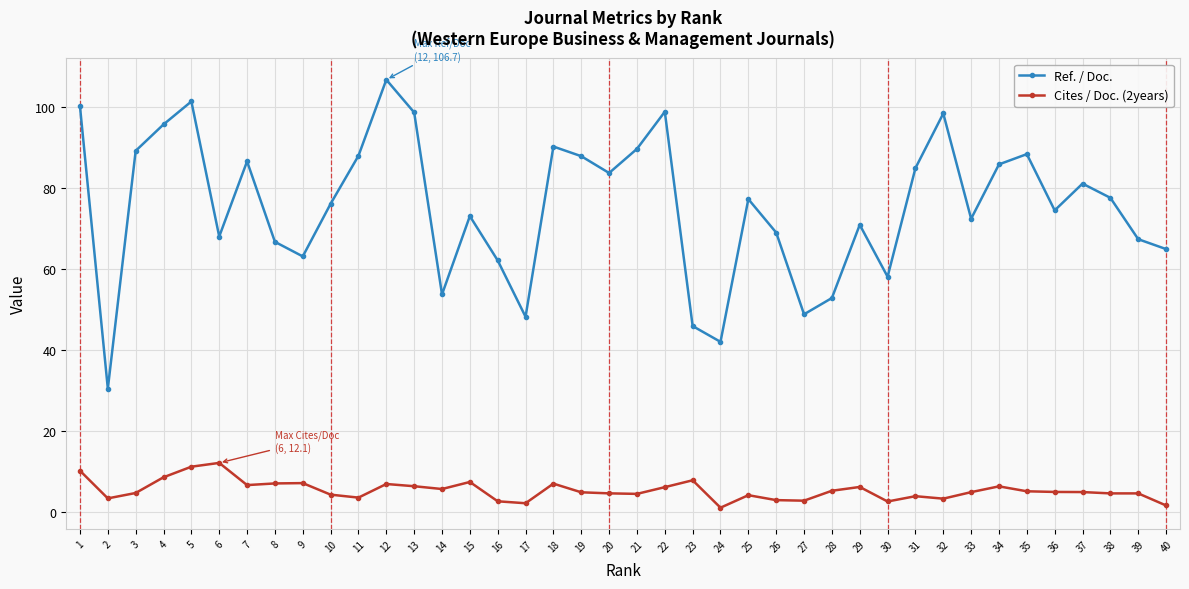

Which series has the largest range (max minus min)?

Ref. / Doc.